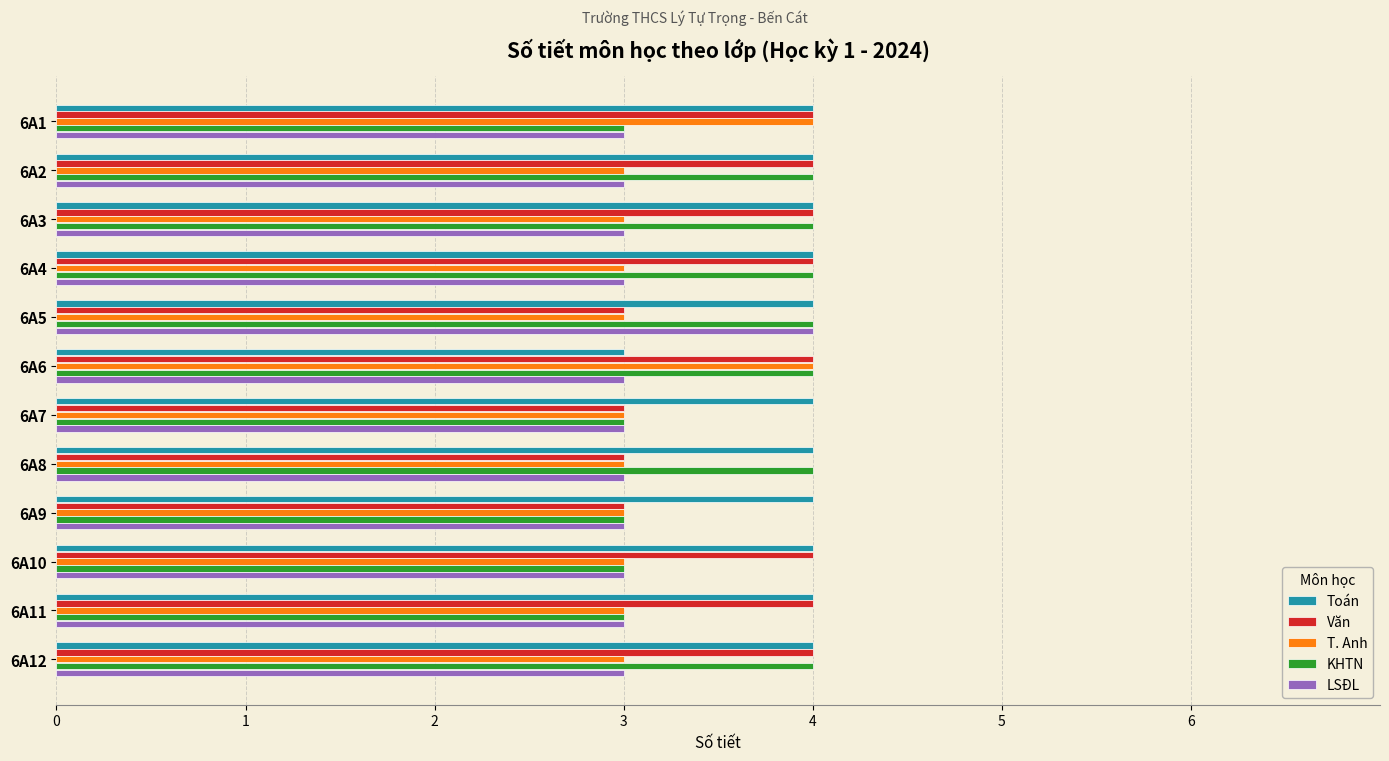

What is the total value across all series at 6A7?

16